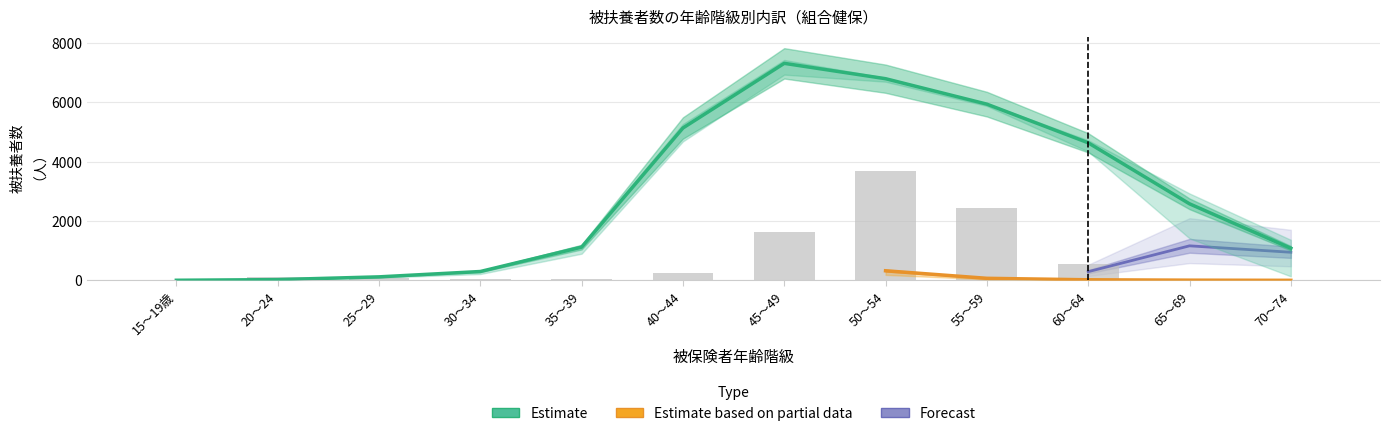

Does the chart contain any negative values?

No